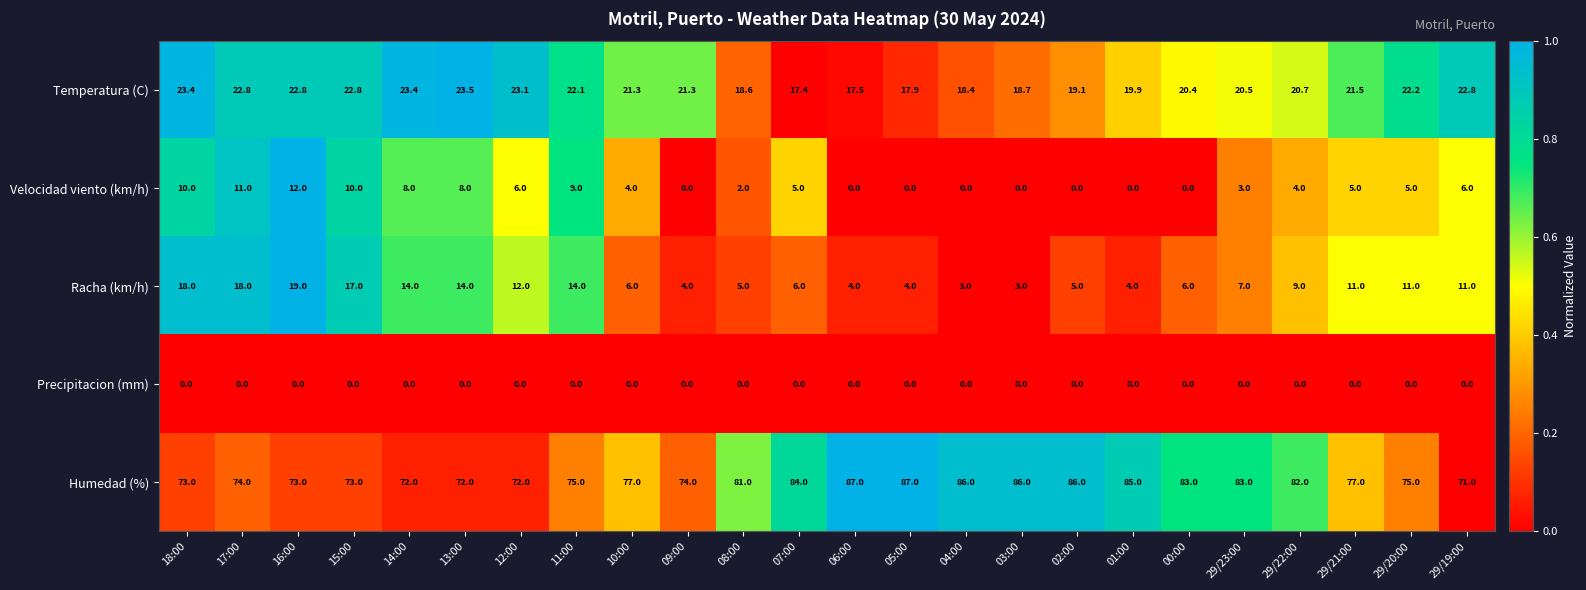

Between 17:00 and 29/23:00, which series saw the biggest shift?

Racha (km/h)